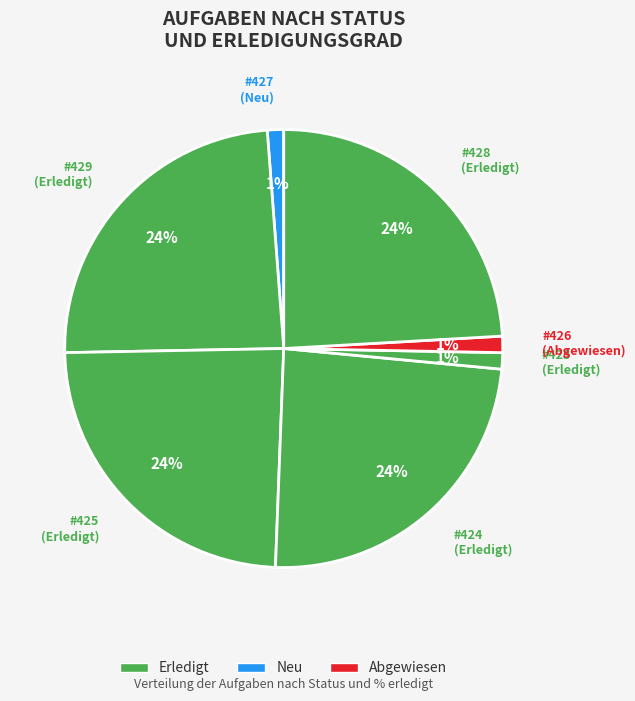

What is the smallest slice in the pie chart?

427